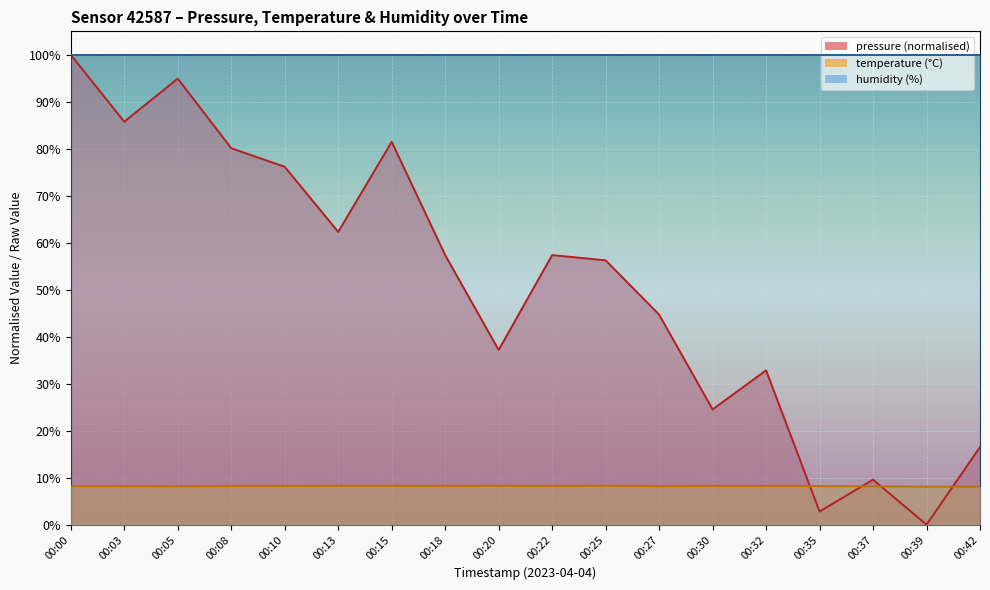

How many interior local valleys does the temperature series have?

4